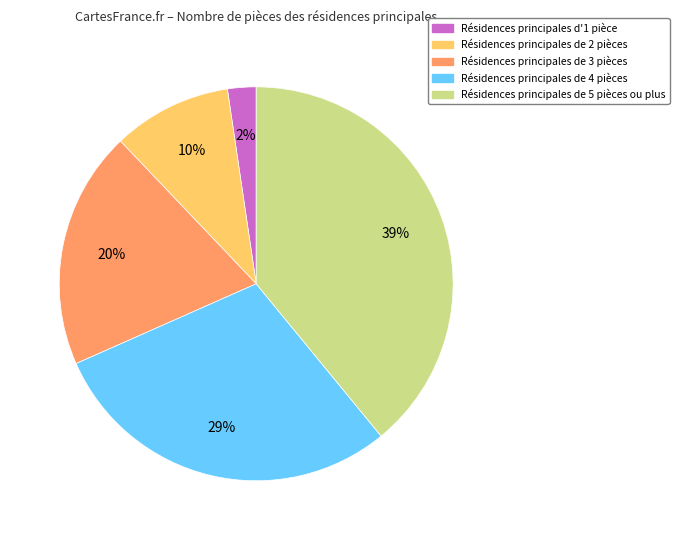

The Résidences principales de 4 pièces slice represents 29% of the pie. True or false?

True